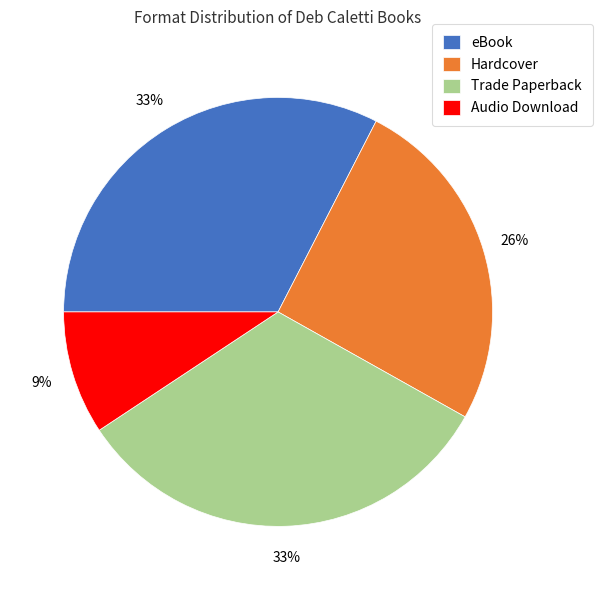

To the nearest percent, what is the average slice percentage?

25%